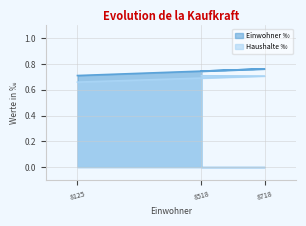

How many distinct data groups are displayed?

2